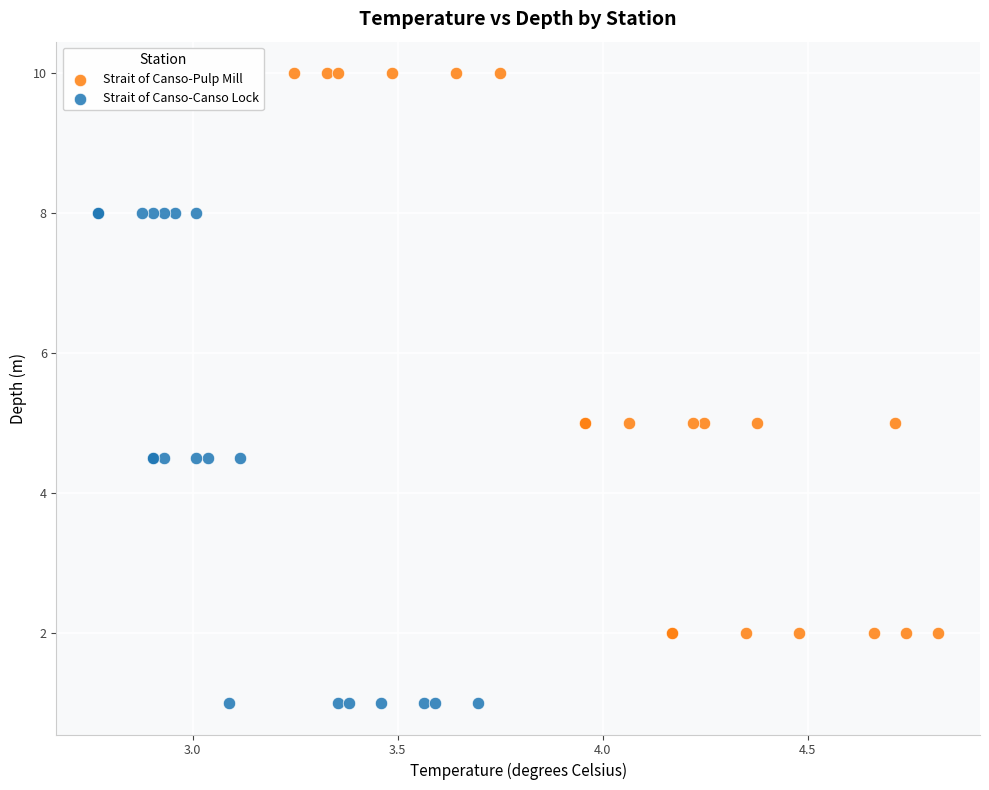

Which series contains the highest Y value?

Strait of Canso-Pulp Mill